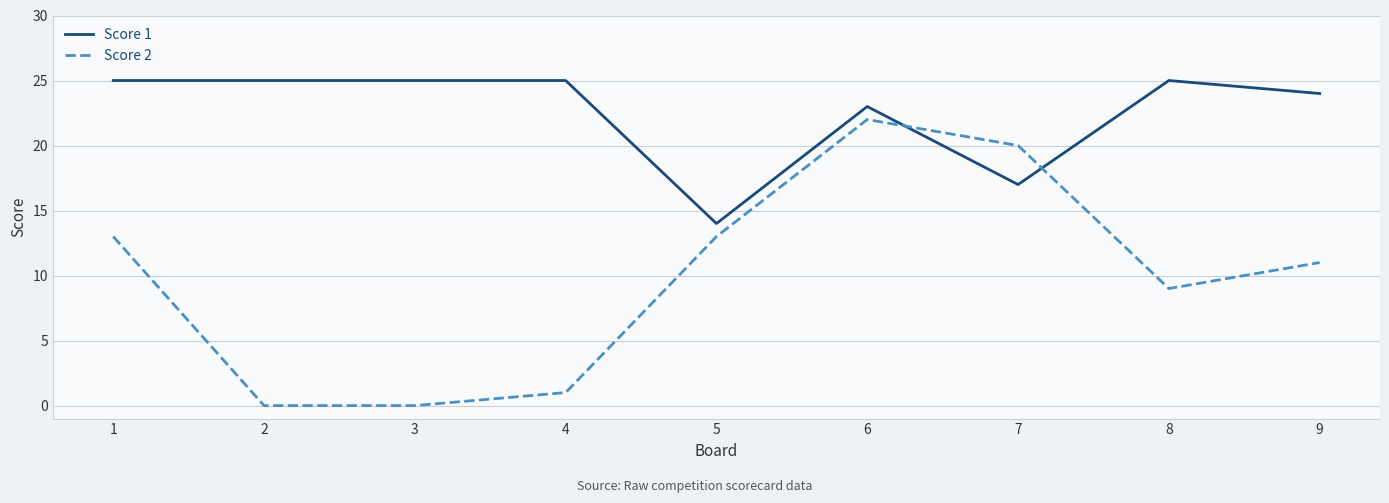

What is the spread (max minus min) of values at 2?

25